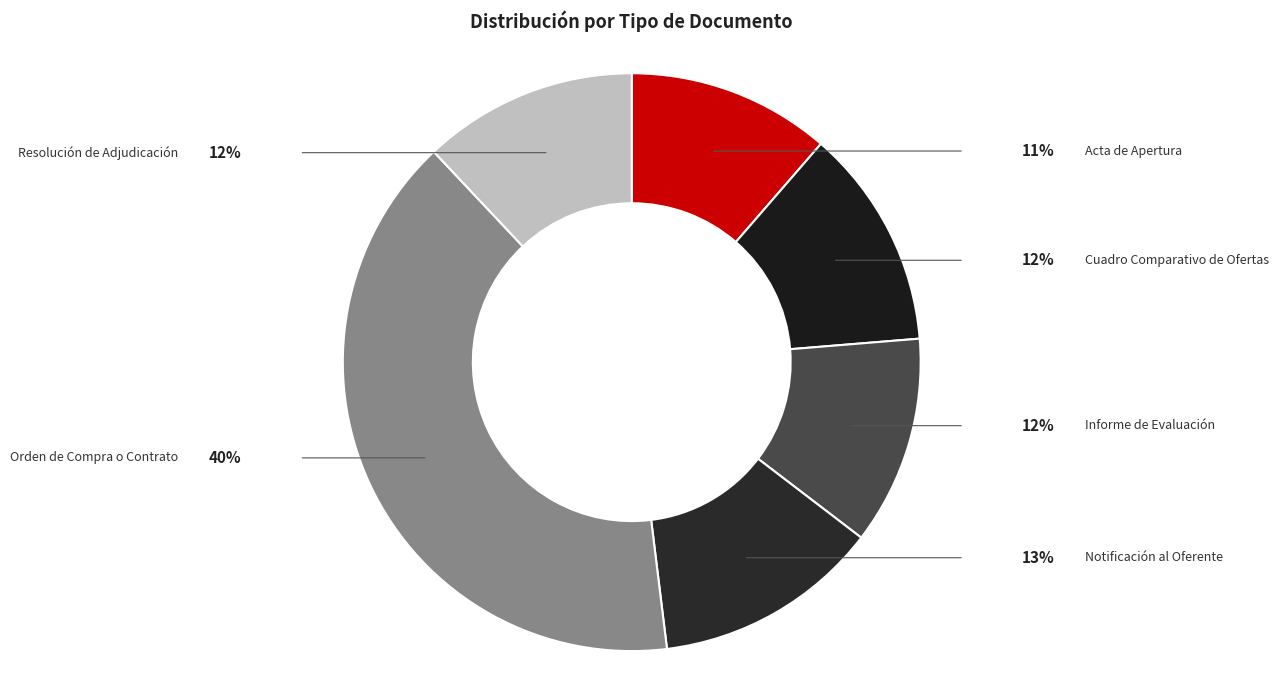

Is there a majority slice in this chart?

No